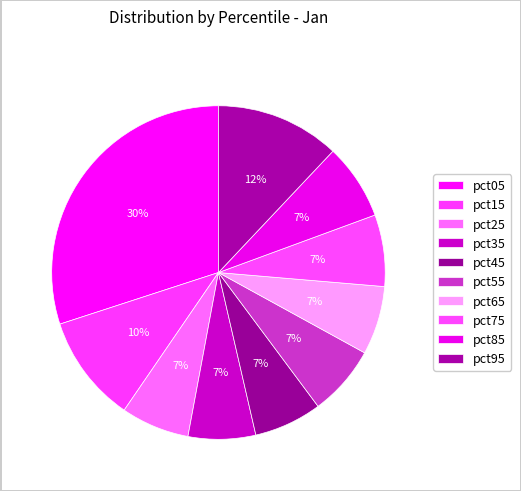

Which slice is the smallest?

pct35